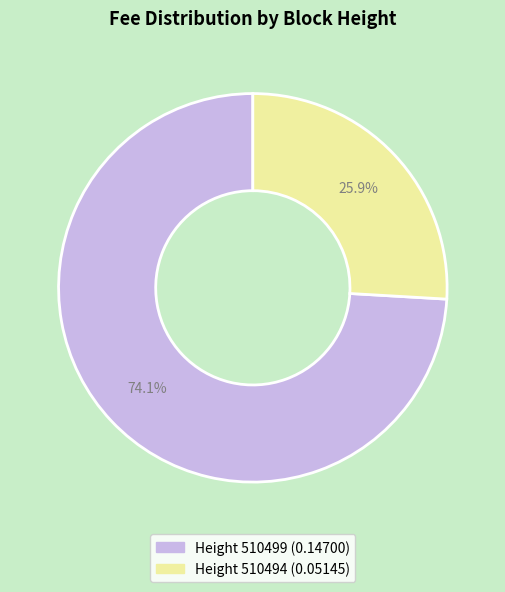

Does any single category account for the majority?

Yes